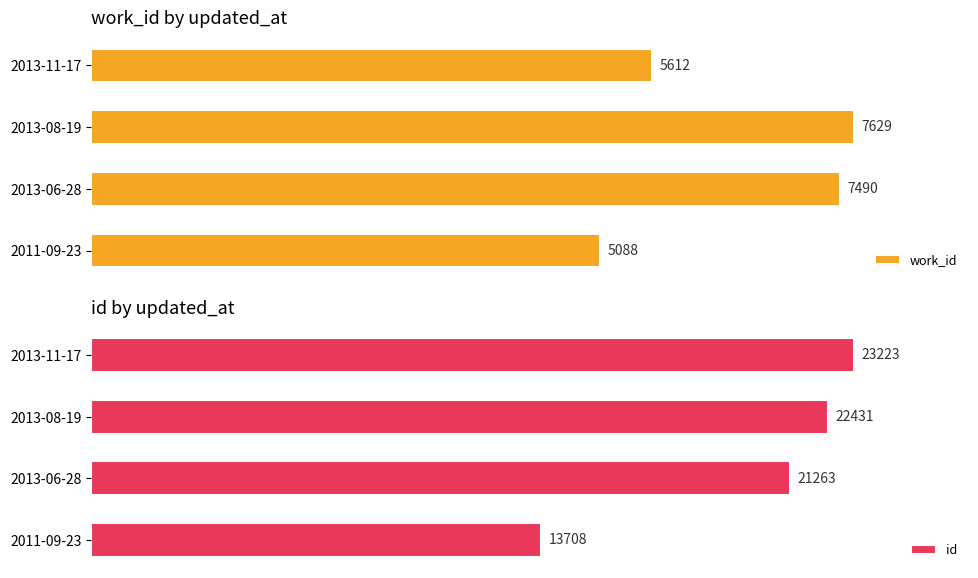

How many data points does each series have?

4